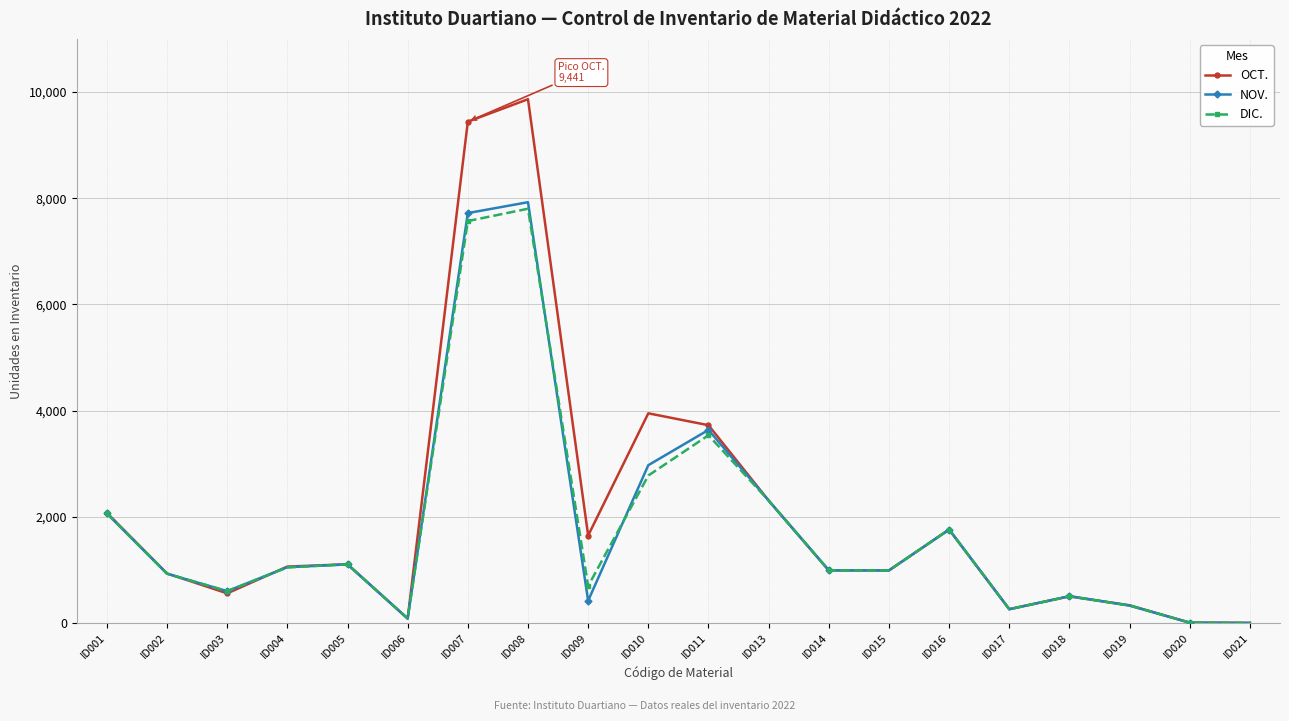

How many interior local peaks does the OCT. series have?

5